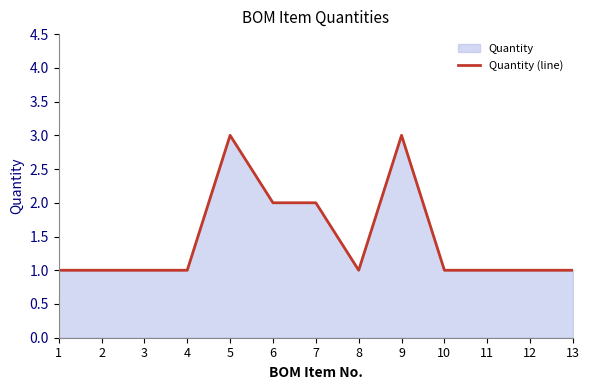

The value at 7 is 3. True or false?

False